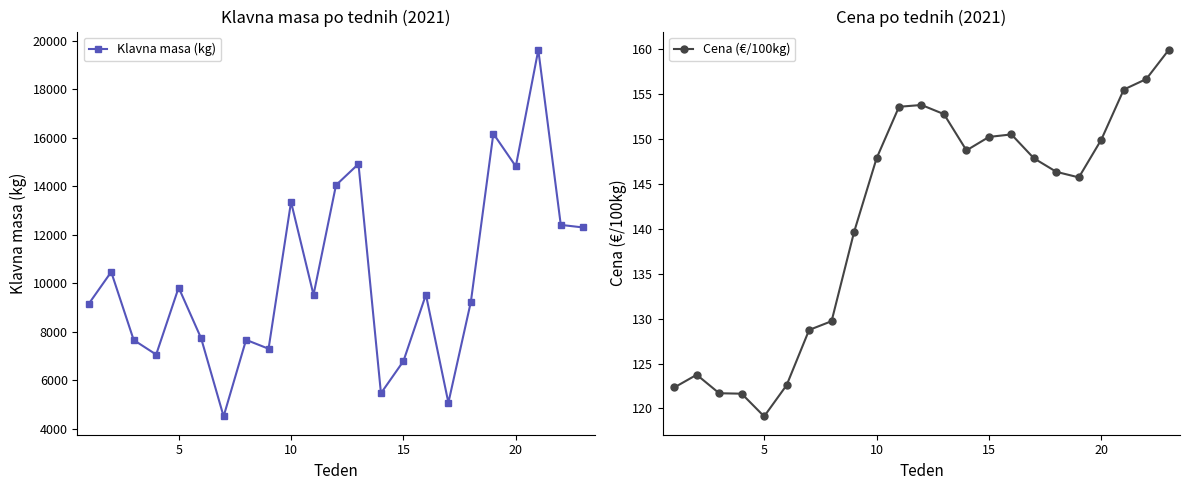

In Klavna masa (kg), how many points are higher than both neighbors (excluding endpoints)?

8